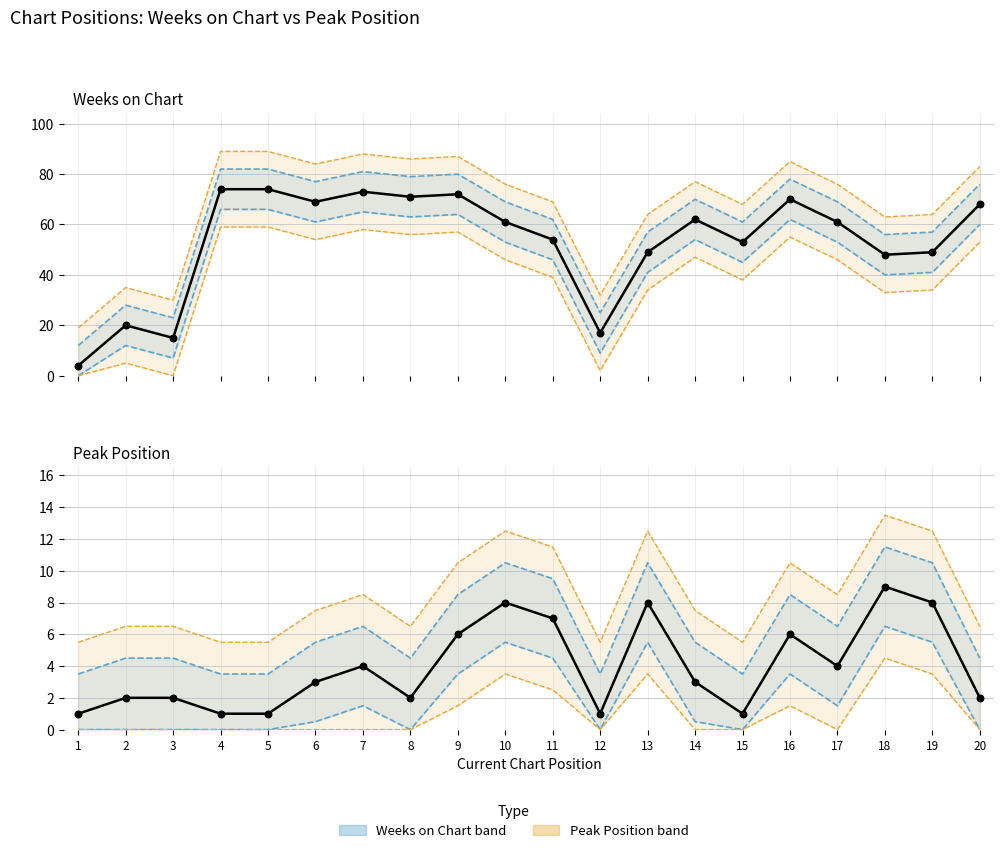

Is the value of Peak Position at 4 greater than the value of Weeks on Chart at 10?

No